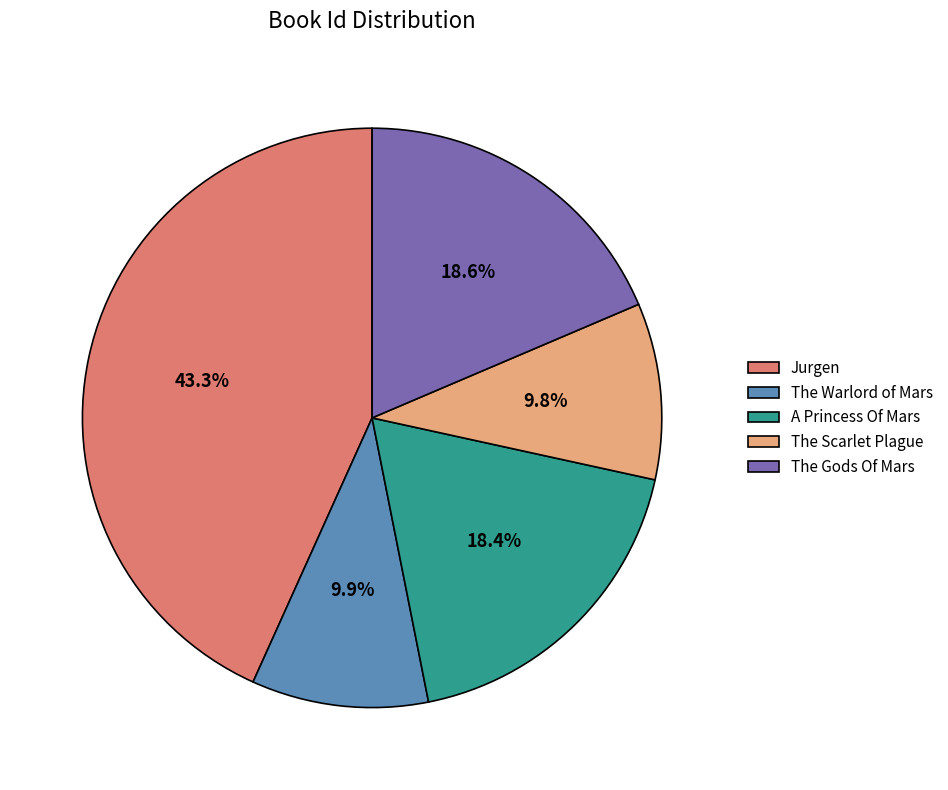

Combined, what portion of the pie is A Princess Of Mars and The Warlord of Mars?

28.3%